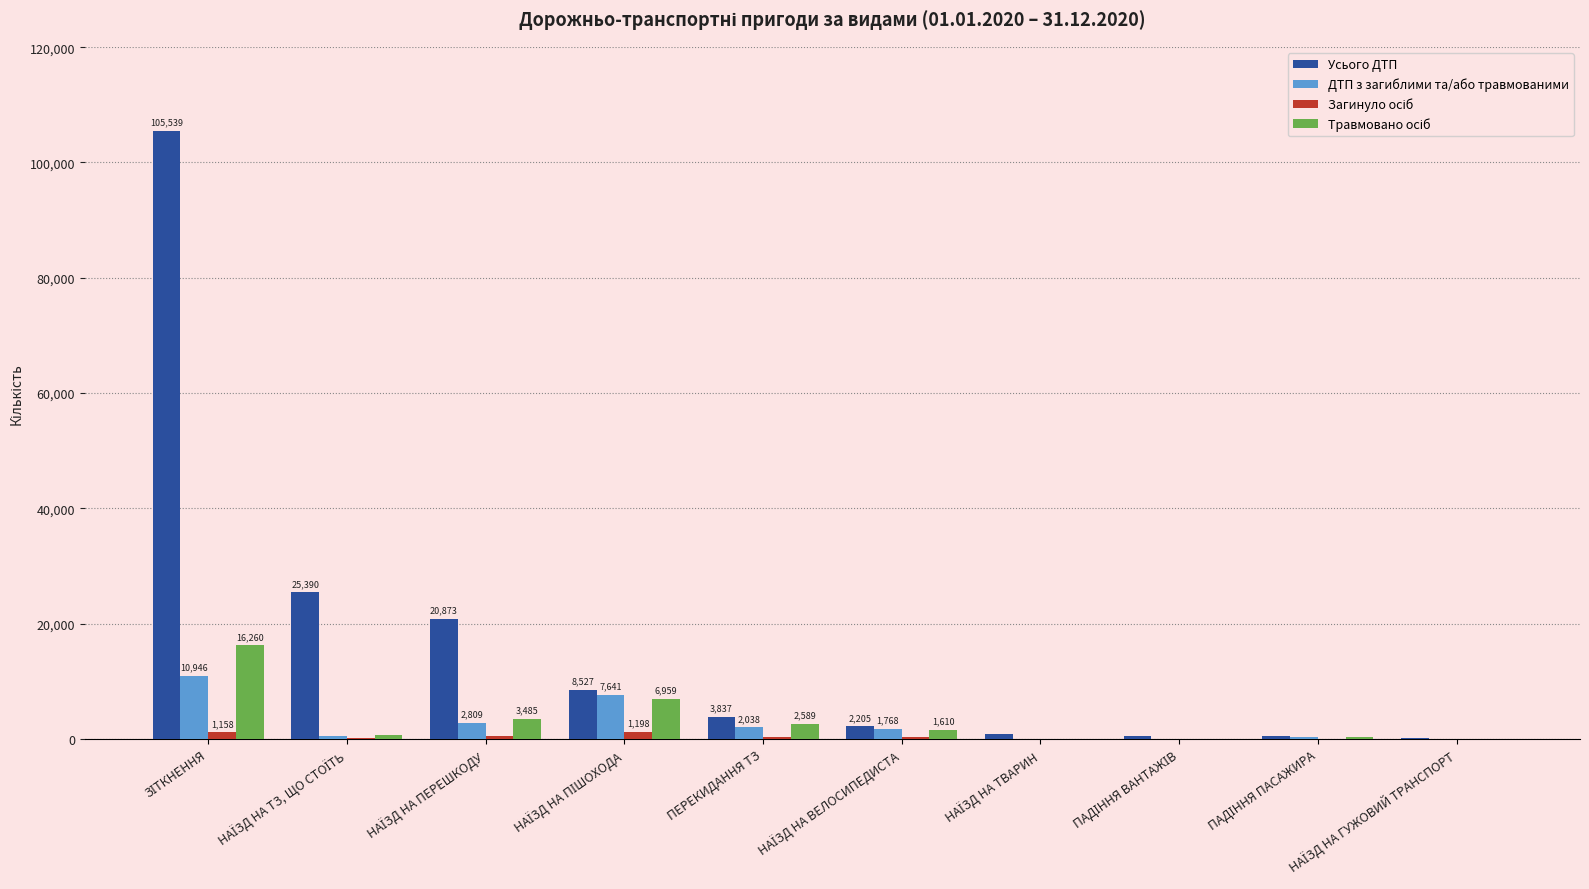

Which series has the largest total across all categories?

Усього ДТП